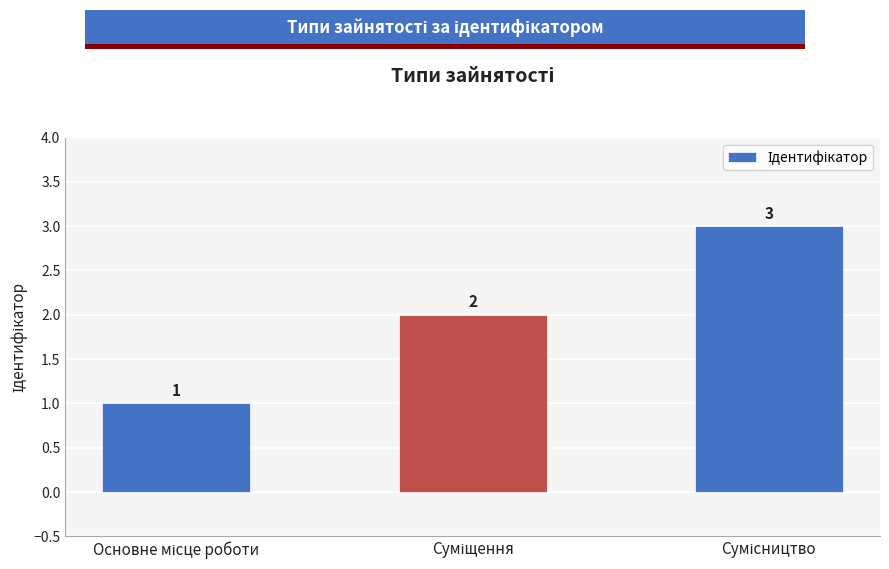

How many values are below 2?

1